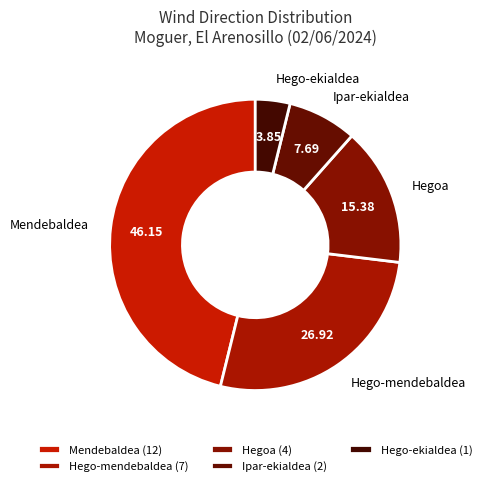

Which slice is the smallest?

Hego-ekialdea